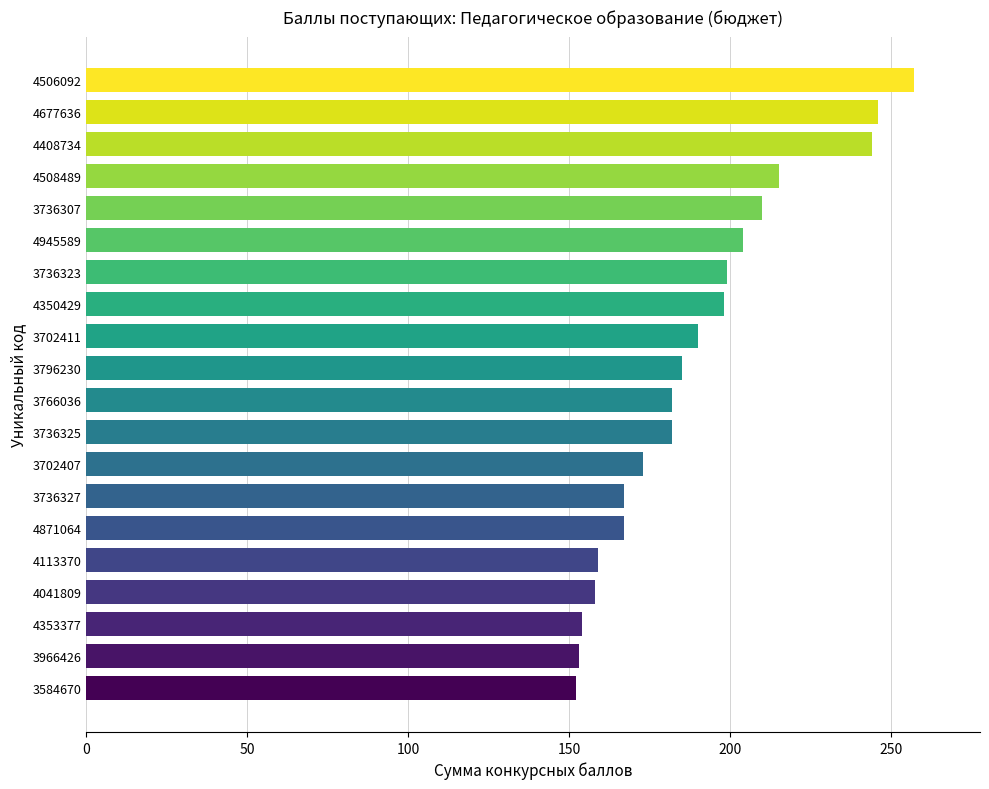

Is it true that the value at 4113370 is 159?

True